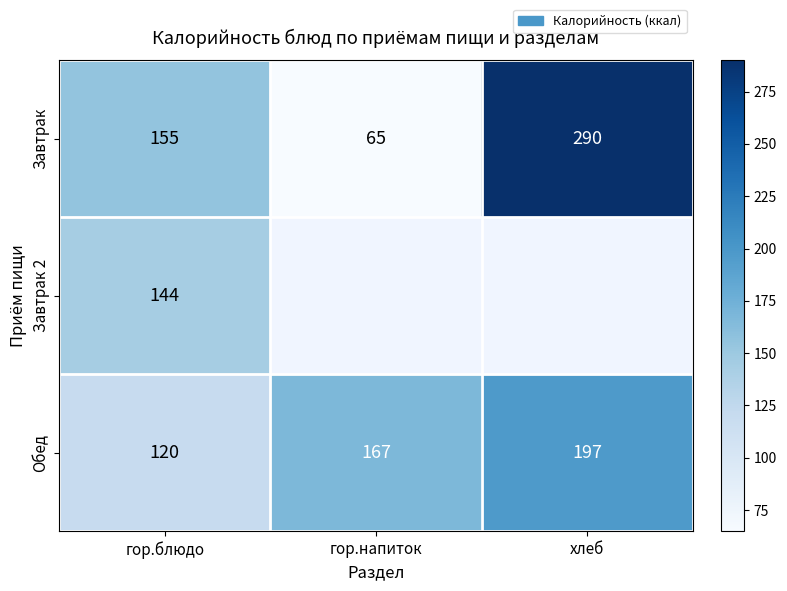

What is the difference between the second highest and minimum values in the Завтрак series?

90